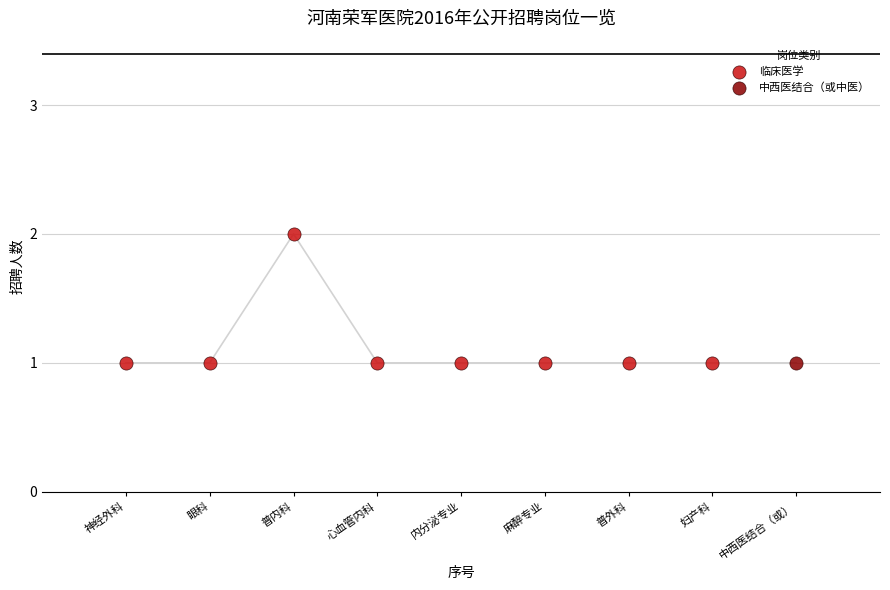

What are all the series names shown in the legend?

临床医学, 中西医结合（或中医）